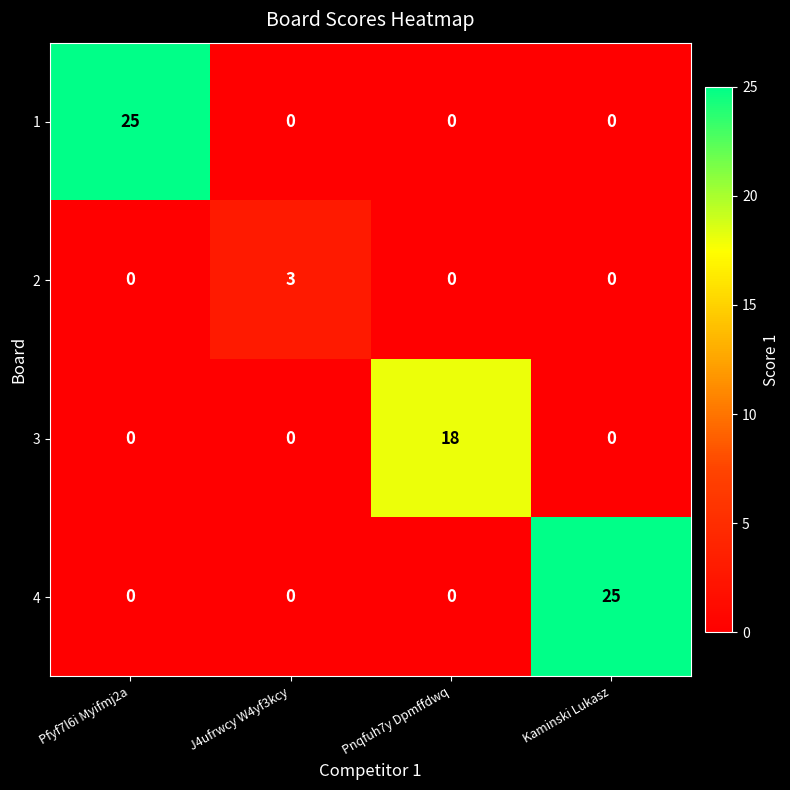

What is the difference between the highest and lowest values at Kaminski Lukasz?

25